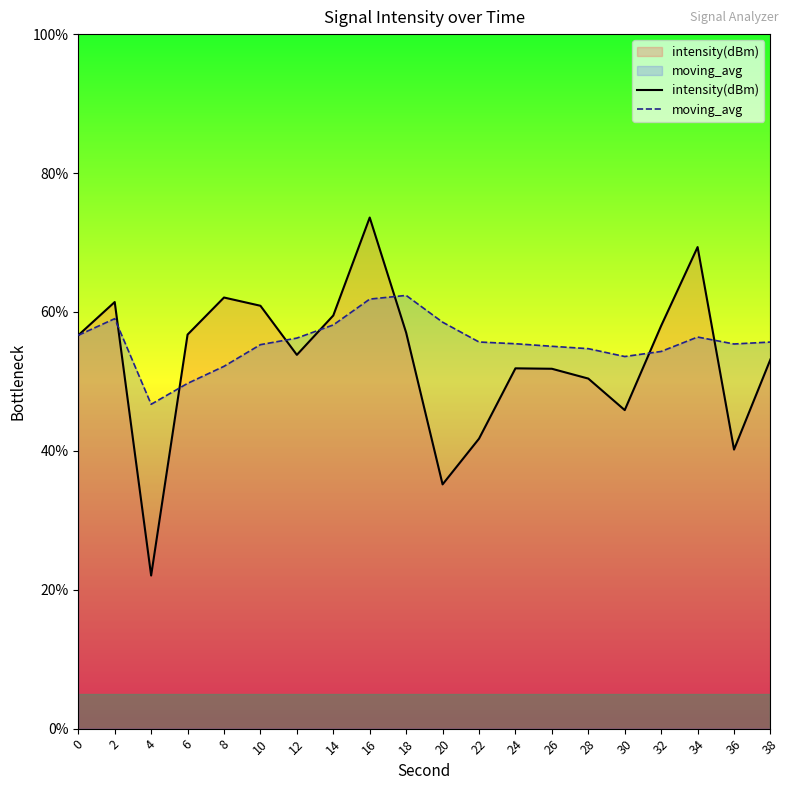

What is the value of the moving_avg point at the 19th from the left?

55.4